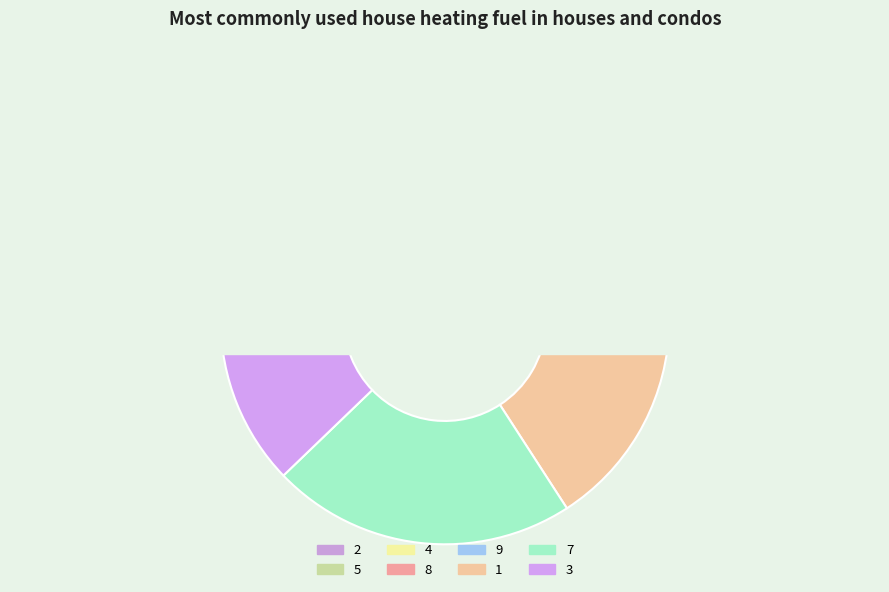

To the nearest percent, what is the difference between the 3 and 4 slice percentages?

5%